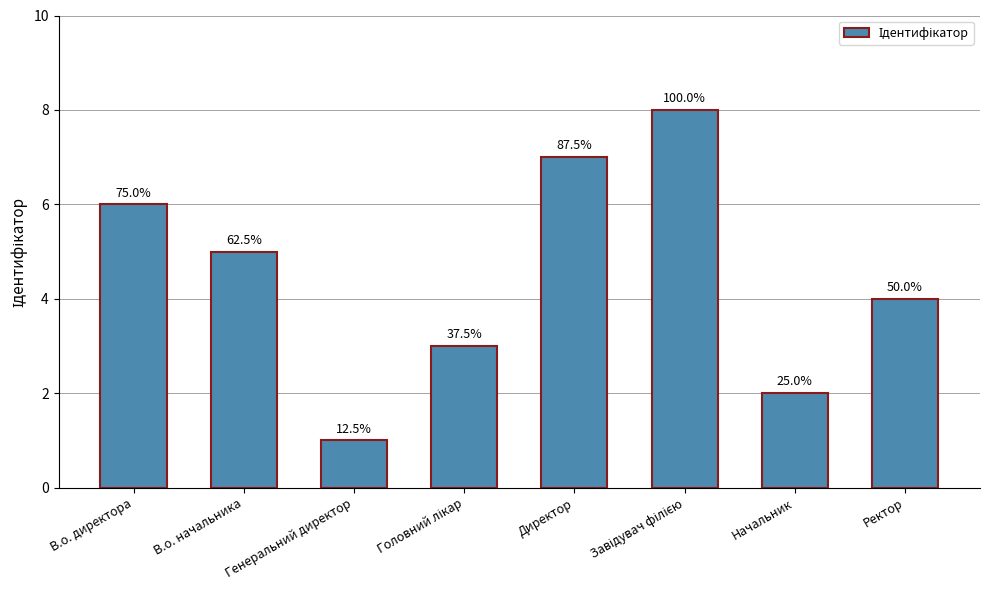

Are the bars horizontal?

No